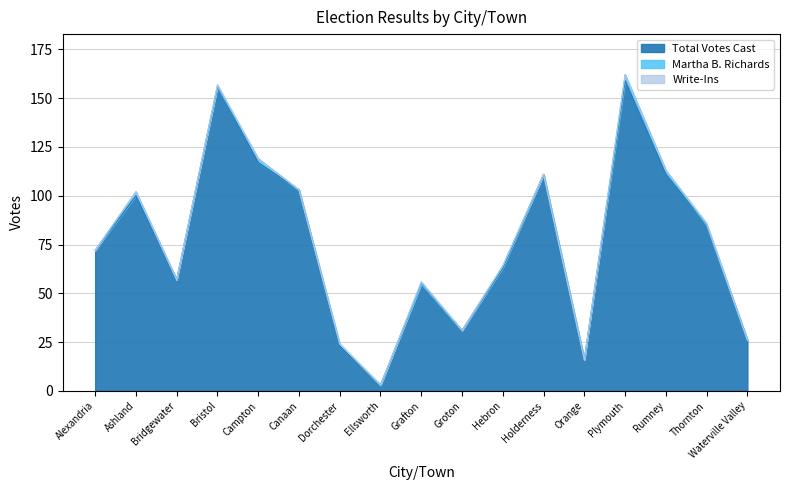

How many distinct data groups are displayed?

3